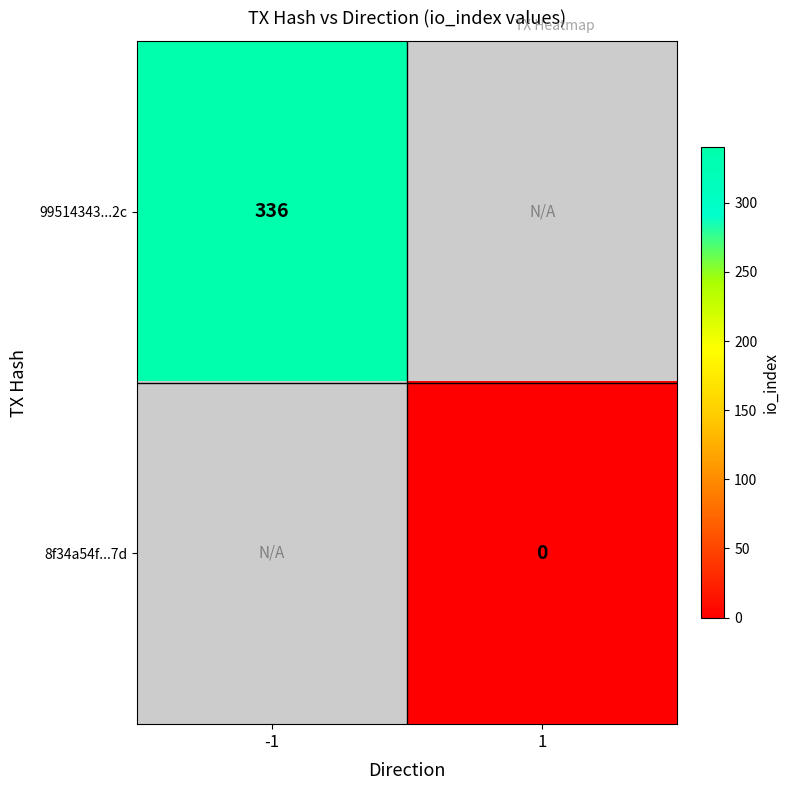

The 99514343...2c series shows 197 at -1. True or false?

False